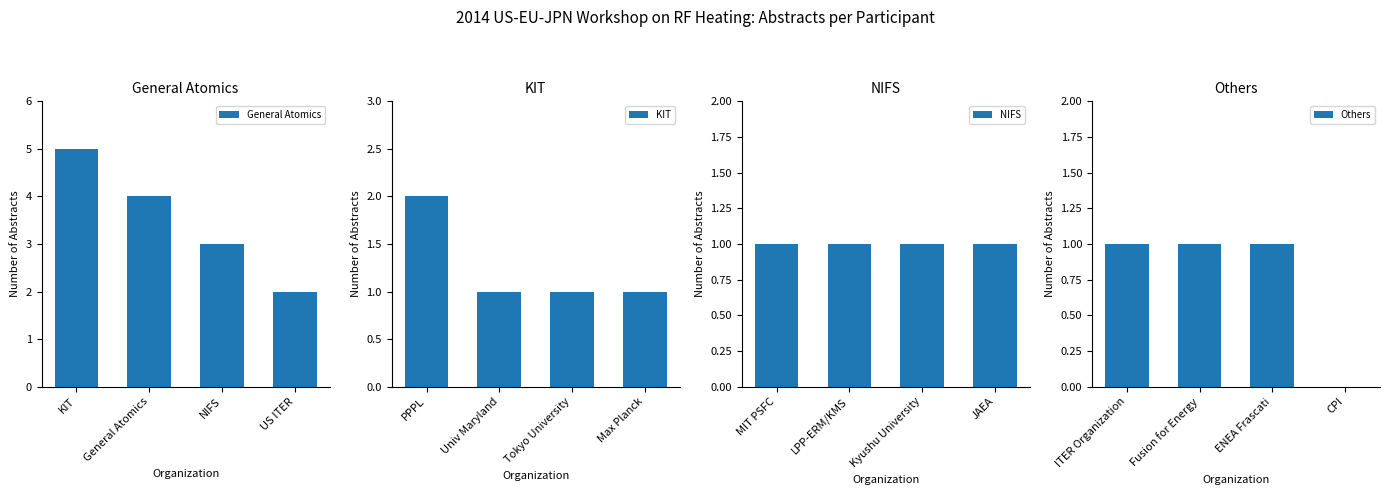

Is it true that General Atomics equals 7 at KIT?

False